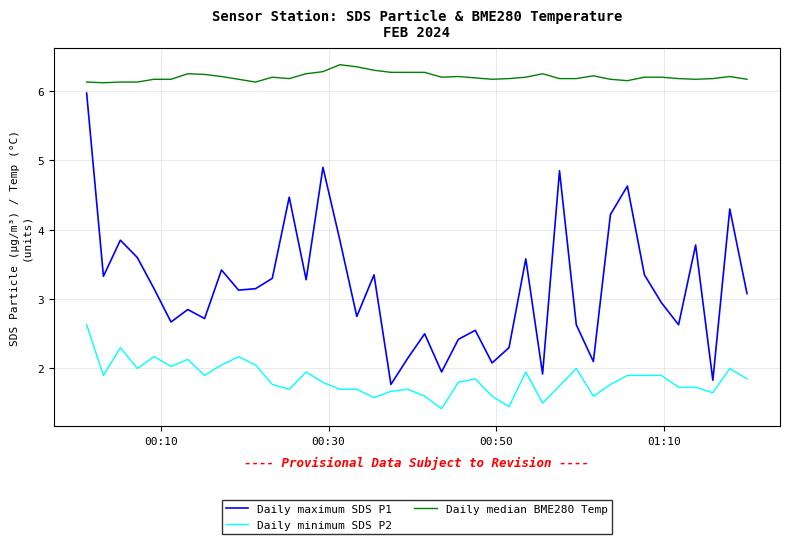

What is the average value of the Daily minimum SDS P2 series?

1.8